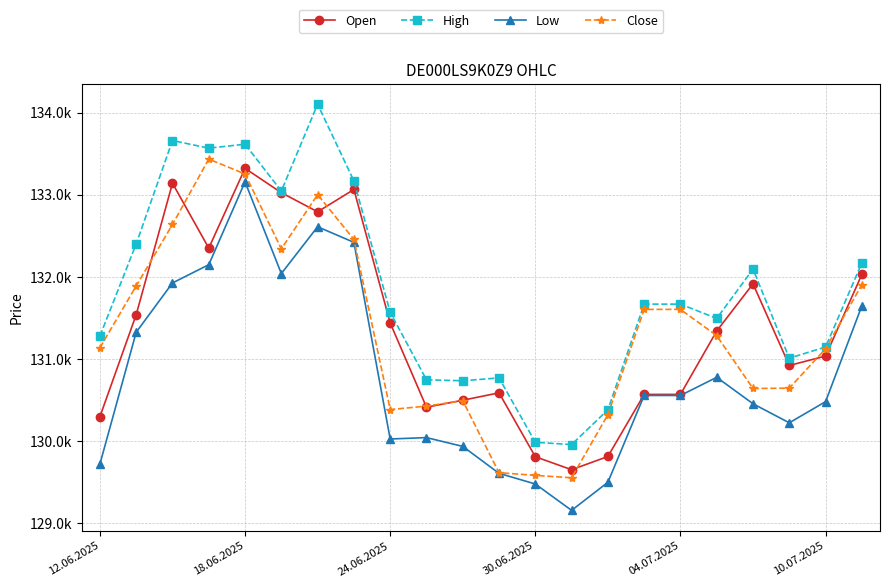

Is this an area chart (filled region under the line)?

No